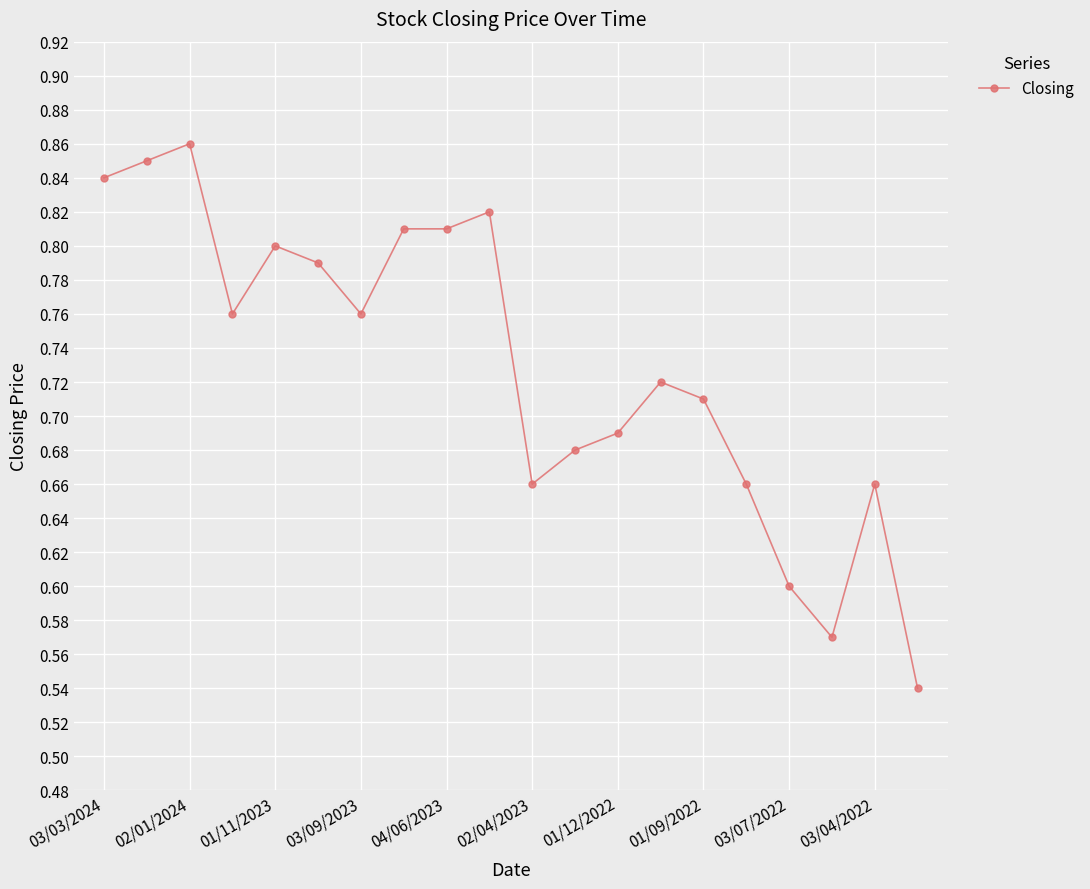

What is the difference between the second highest and minimum values?

0.3